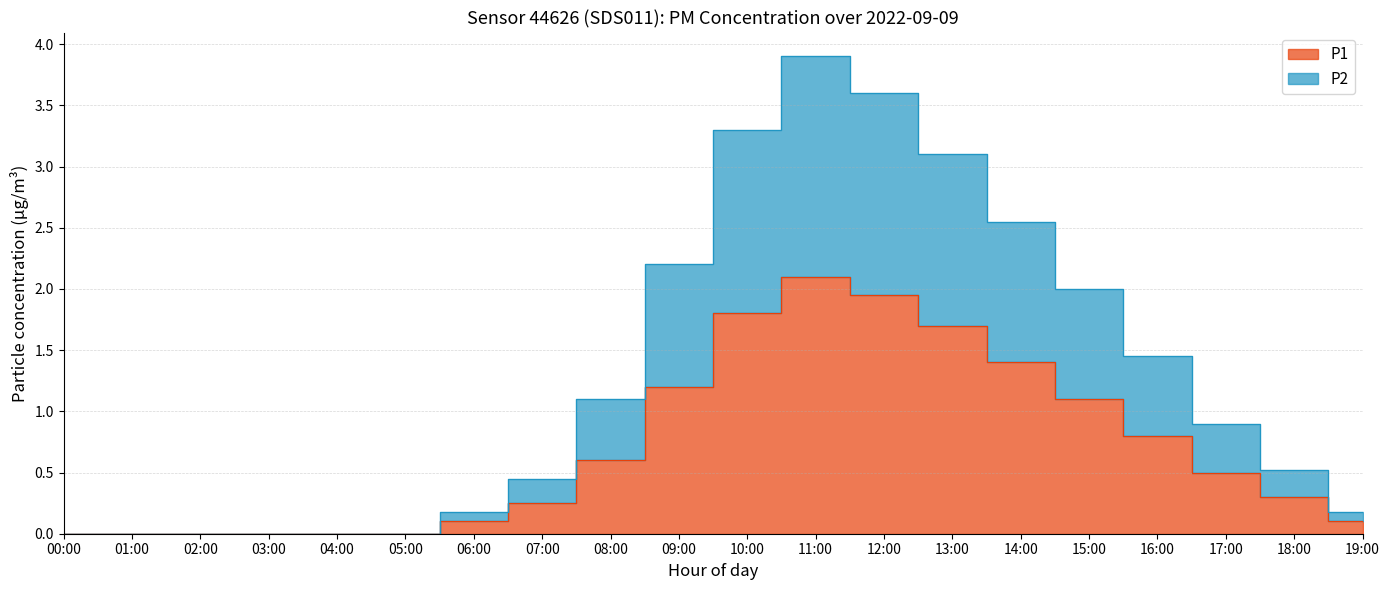

What is the difference between the second highest and minimum values in the P2 series?

3.6